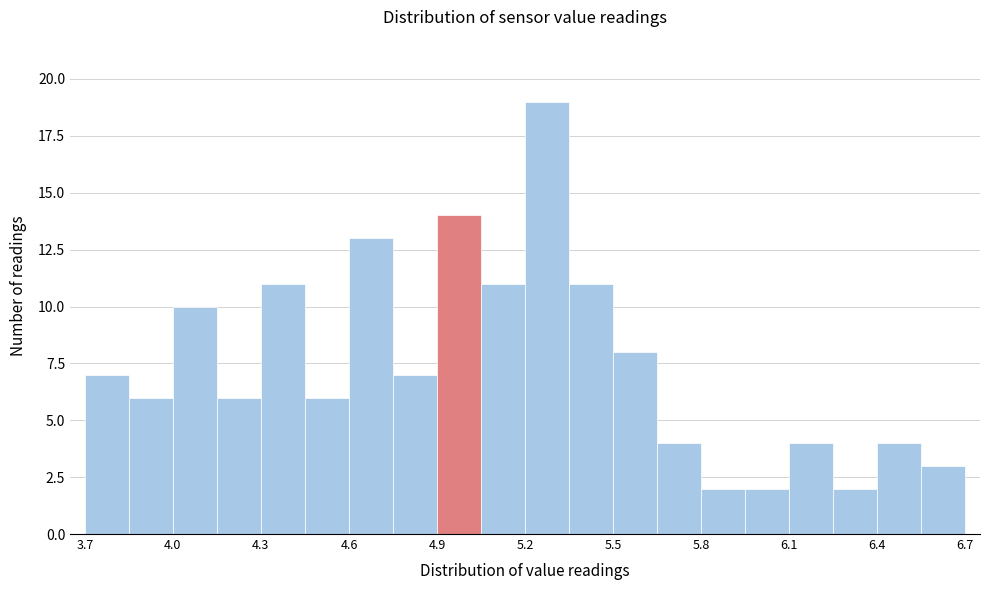

Around what value on the x-axis is the tallest bar? Give the approximate position of its centre, as read against the axis.

5.30